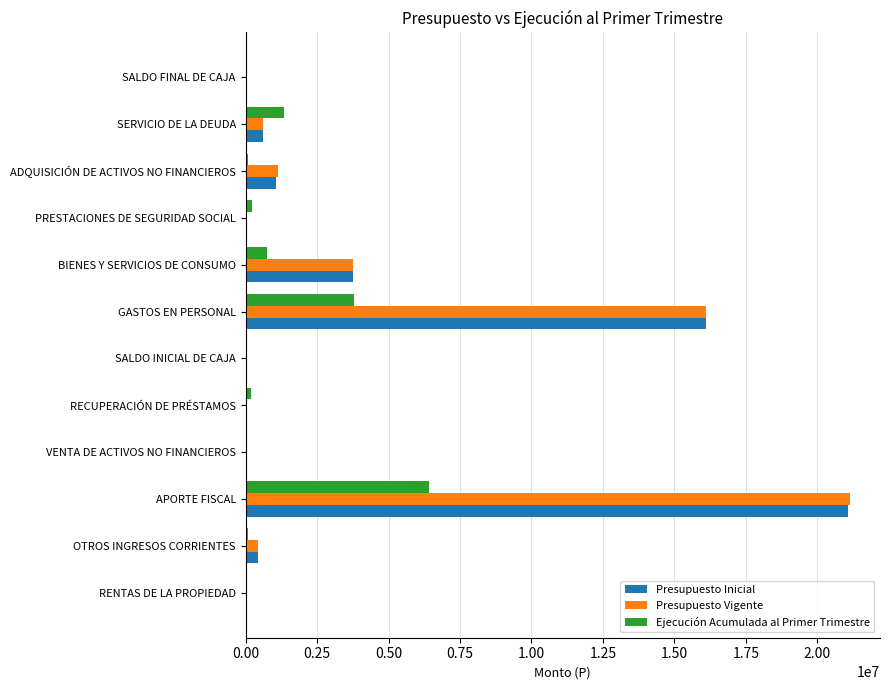

At which category is the sum across all series the highest?

APORTE FISCAL